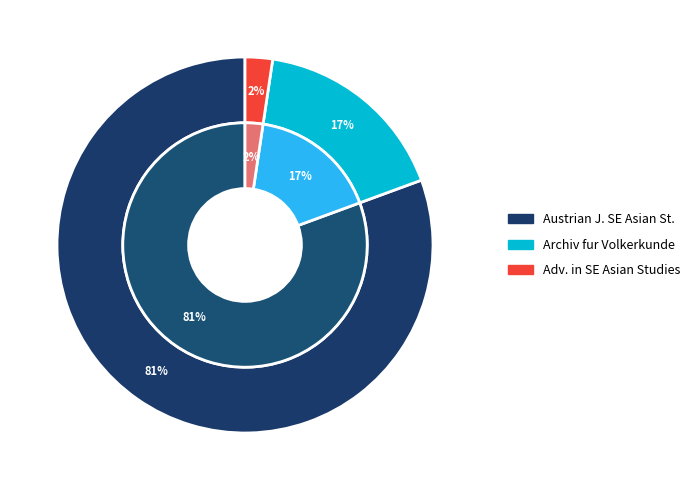

To the nearest percent, what is the combined percentage of Archiv fur Volkerkunde and Austrian Journal of South-East Asian Studies?

98%